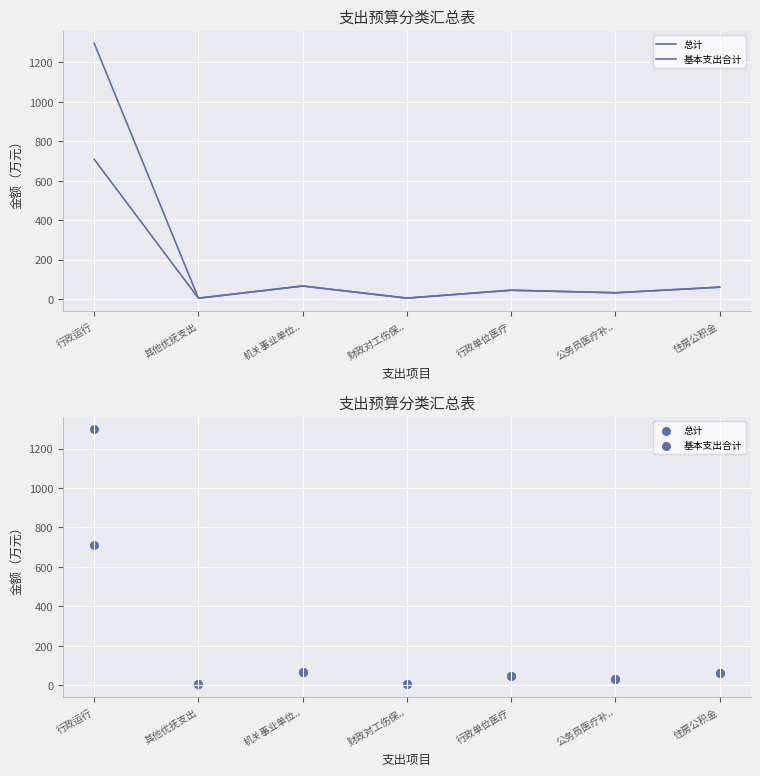

Is the value of 基本支出合计 at 财政对工伤保.. greater than the value of 总计 at 住房公积金?

No